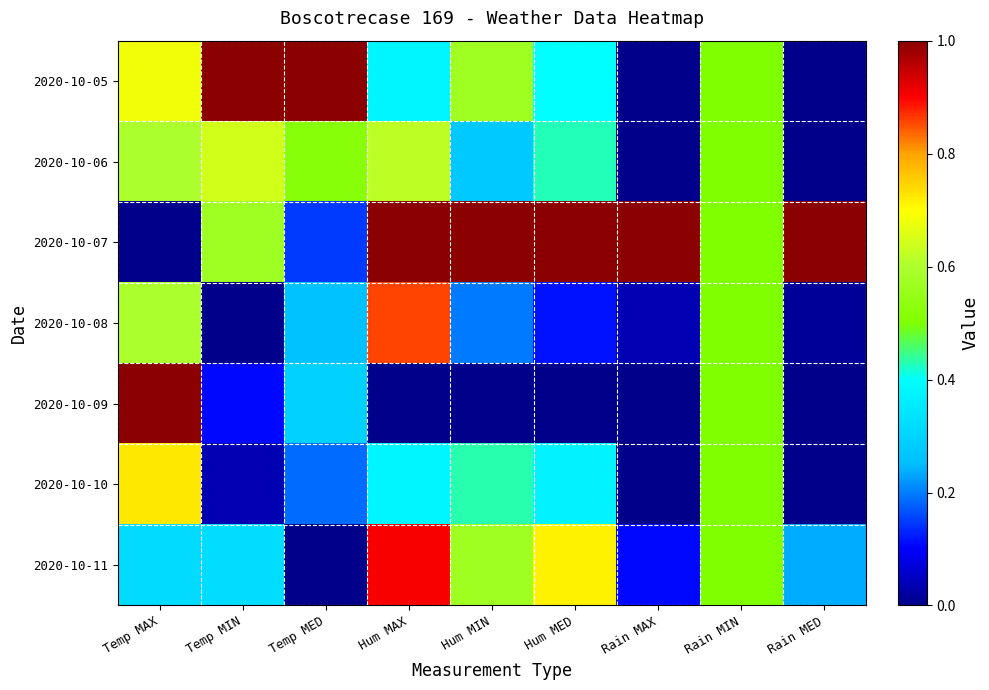

Count the number of categories in the chart.

9